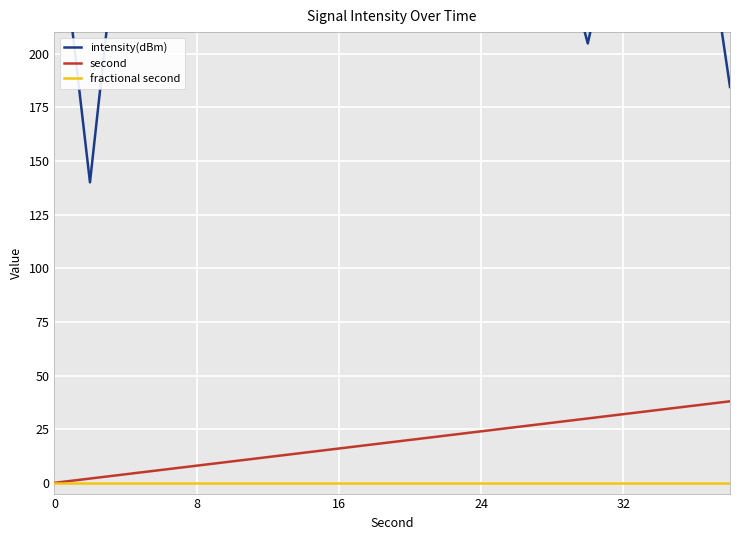

True or false: second has a value of 41 at 24.

False